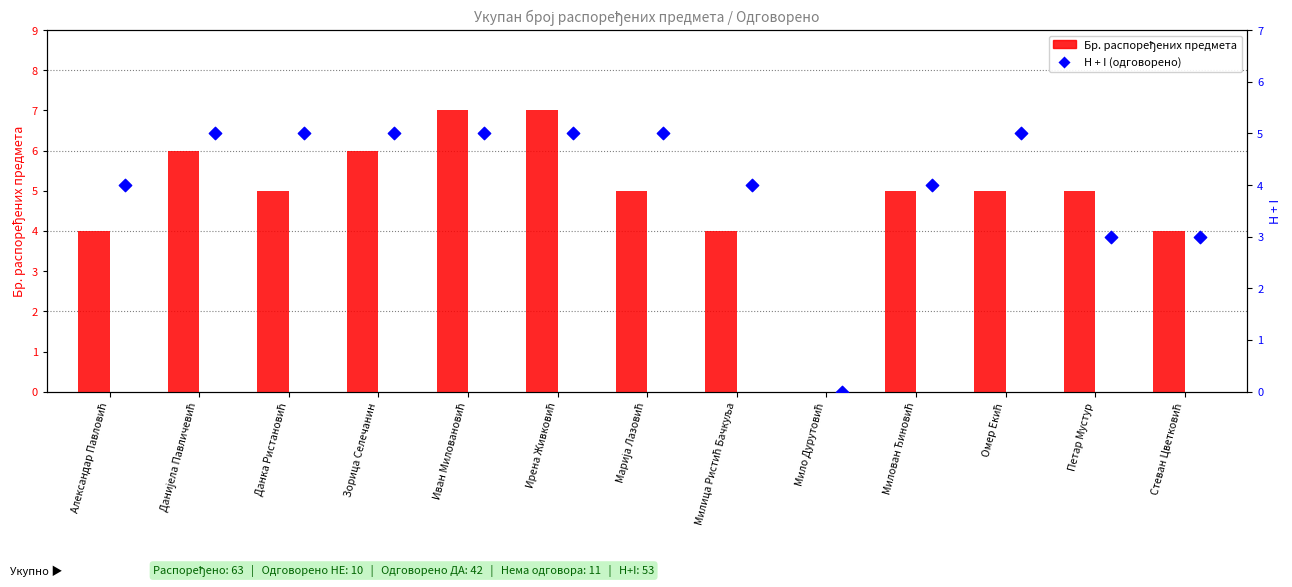

Is the value of Бр. распоређених предмета at Данка Ристановић greater than the value of H + I (одговорено) at Иван Миловановић?

No